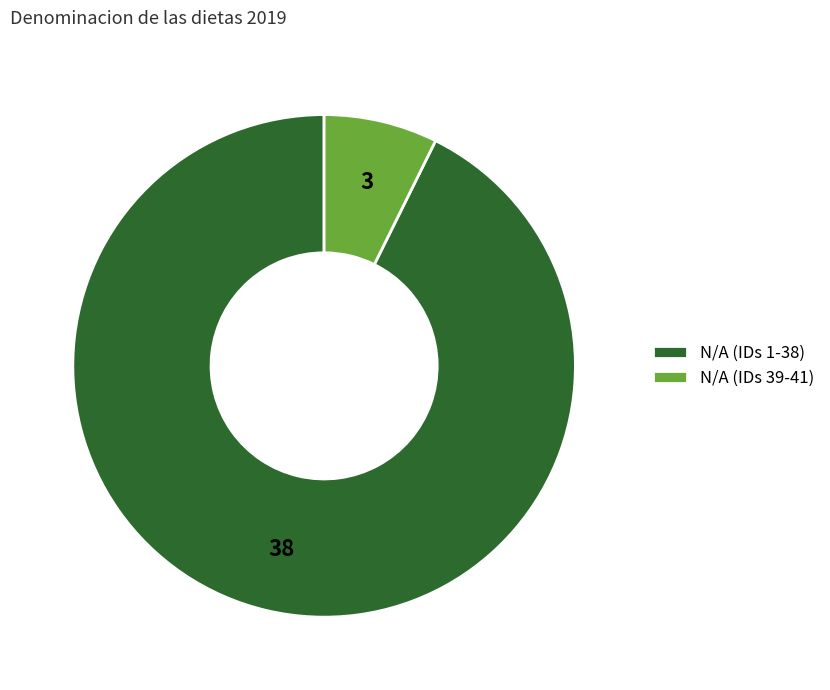

Rank the categories by value from lowest to highest.

N/A (IDs 39-41), N/A (IDs 1-38)